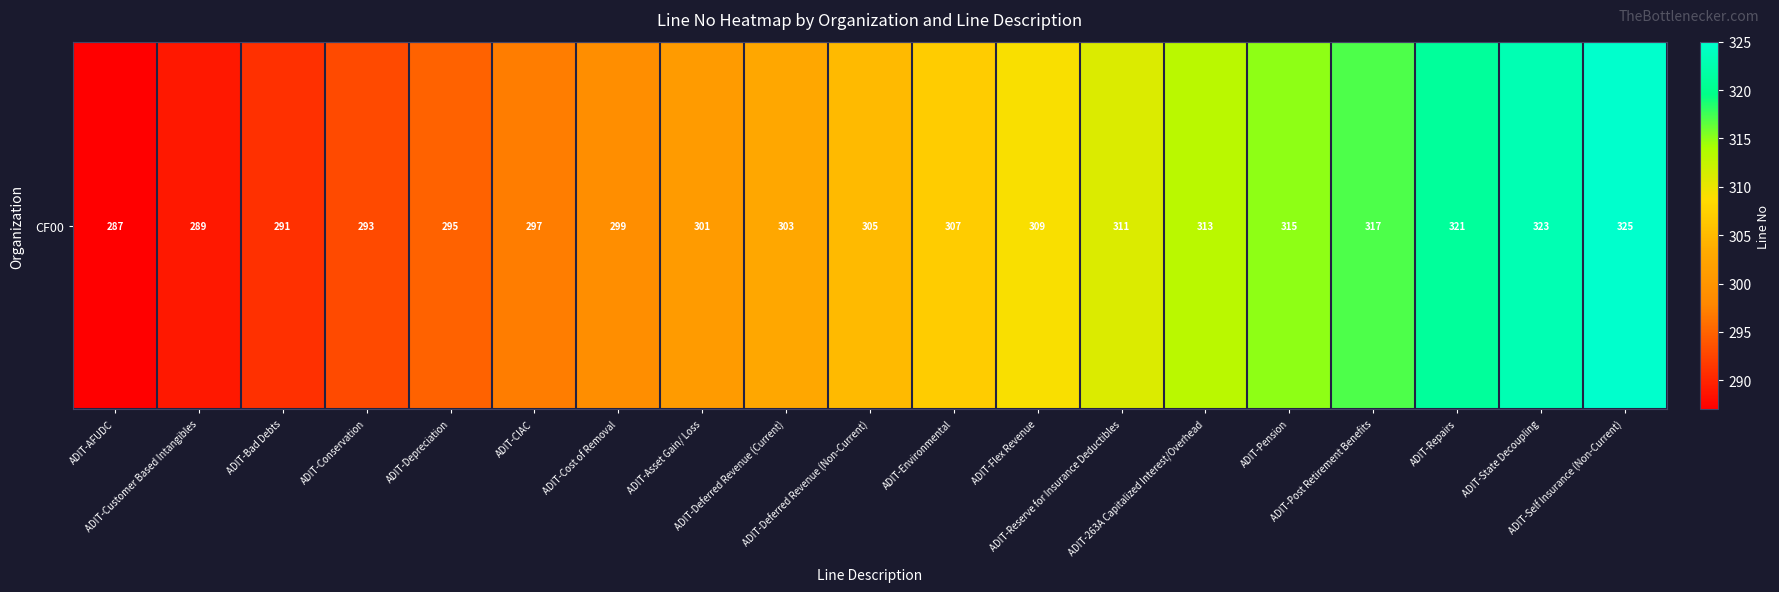

Where is the data nearest to the value 306?

ADIT-Deferred Revenue (Non-Current)